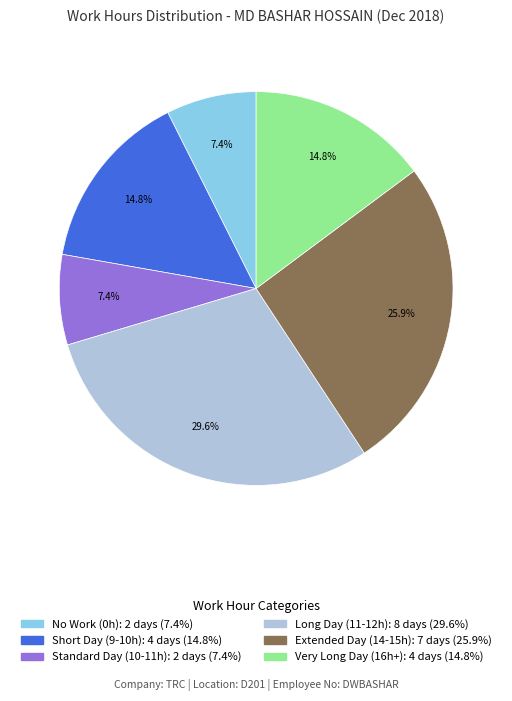

Is there a majority slice in this chart?

No